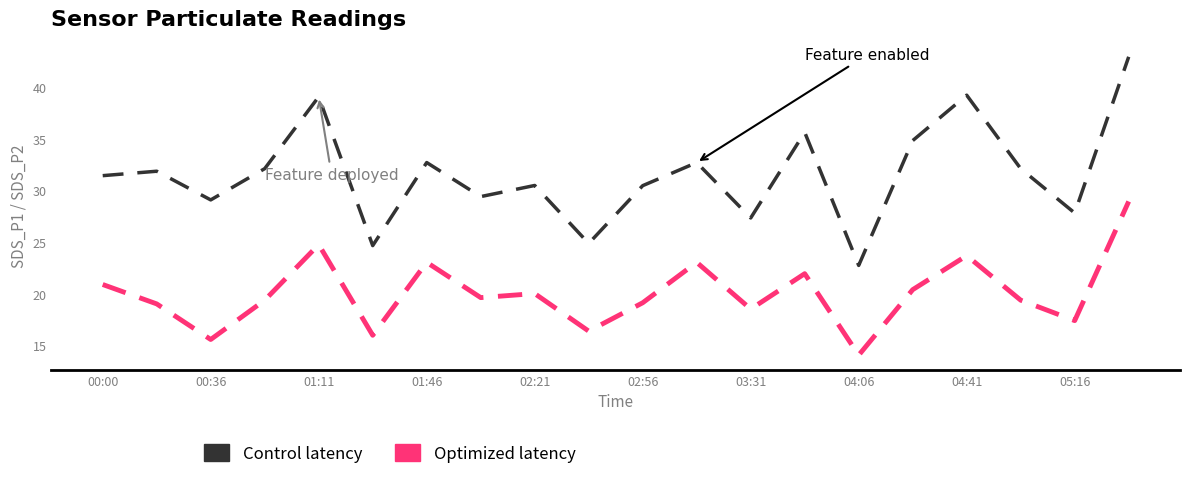

Which series has the largest total across all categories?

Control latency